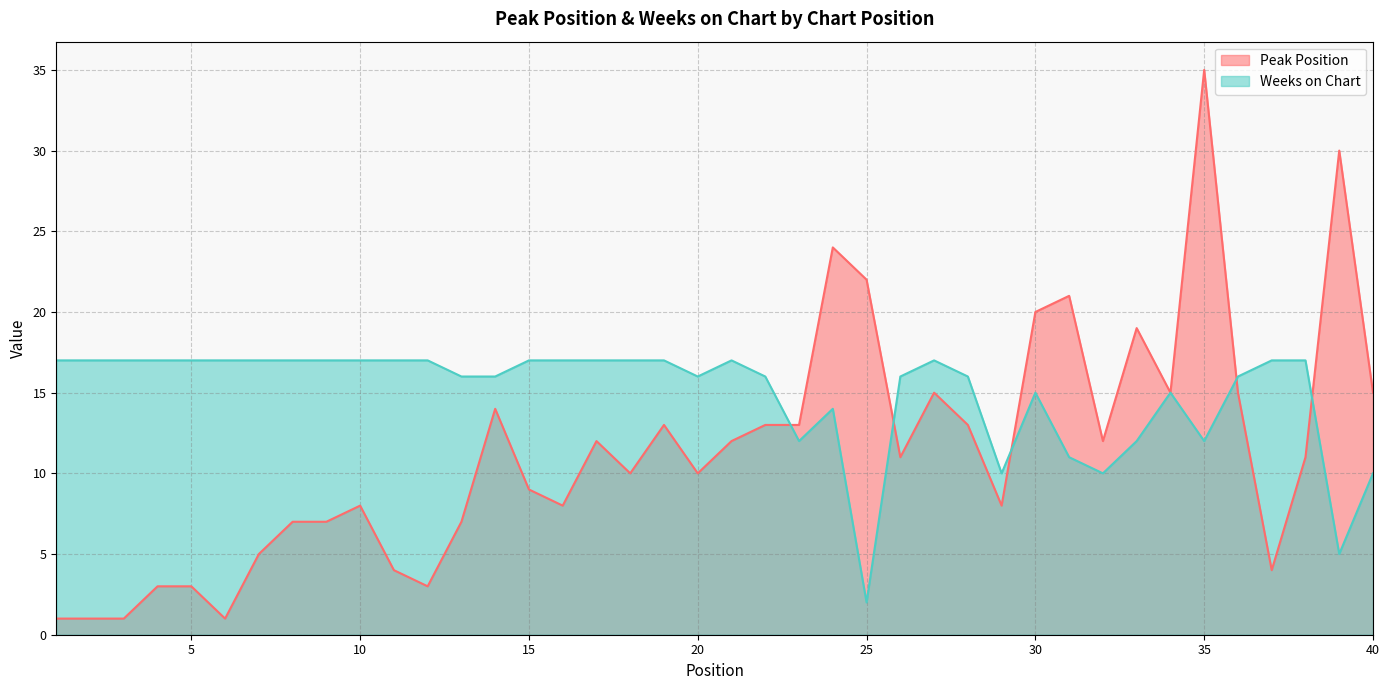

True or false: Peak Position has a value of 1 at 5.

False